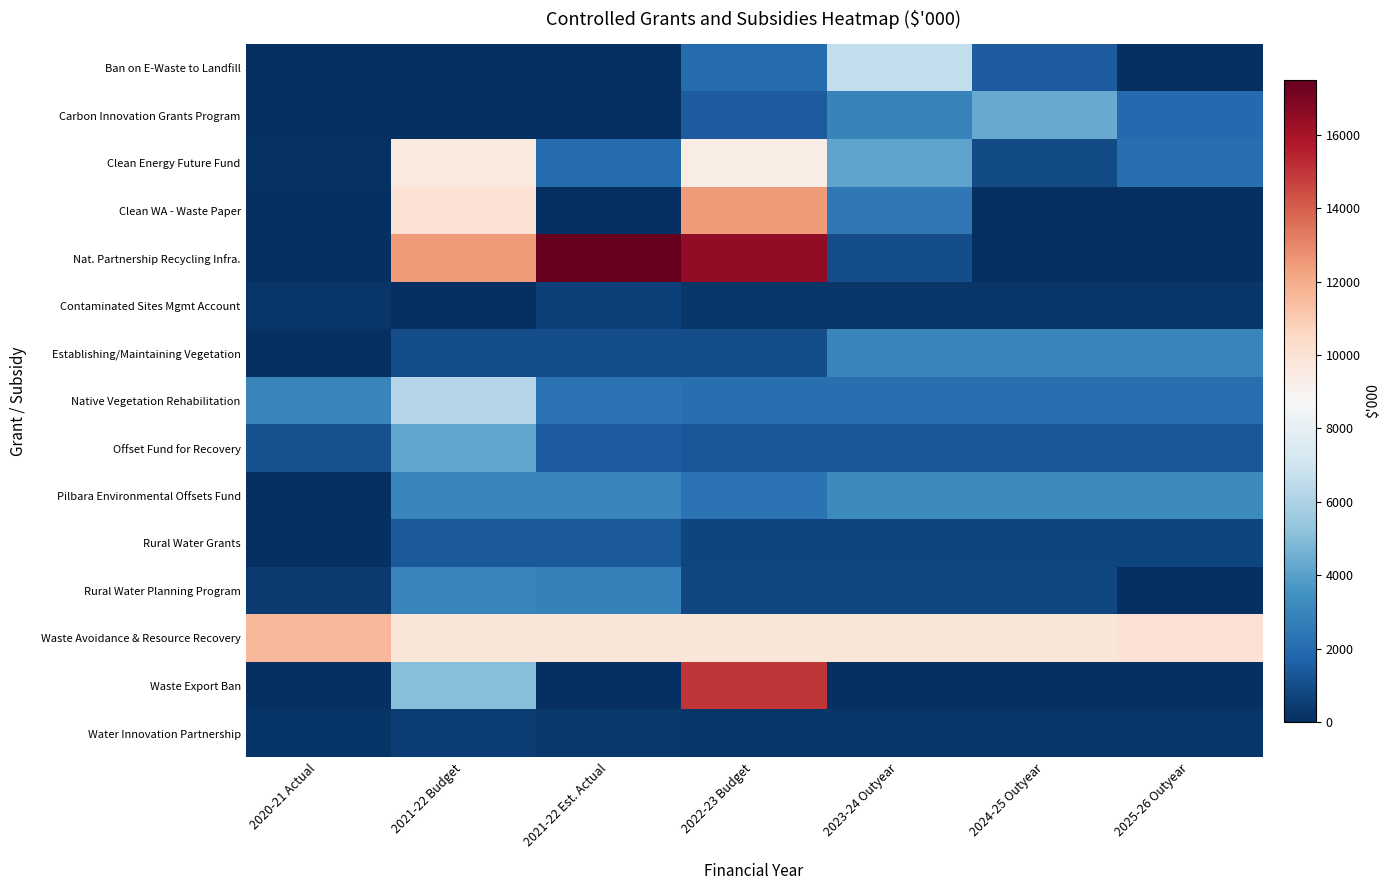

Which has a higher value, 2025-26 Outyear or 2023-24 Outyear?

2023-24 Outyear